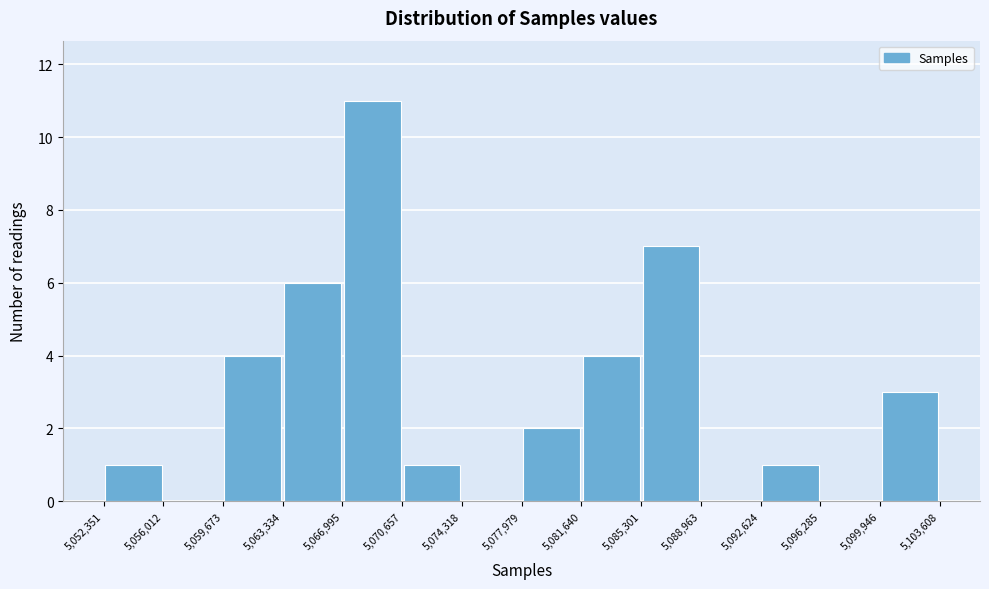

Which range on the x-axis has the tallest bar?

5,066,995 to 5,070,657